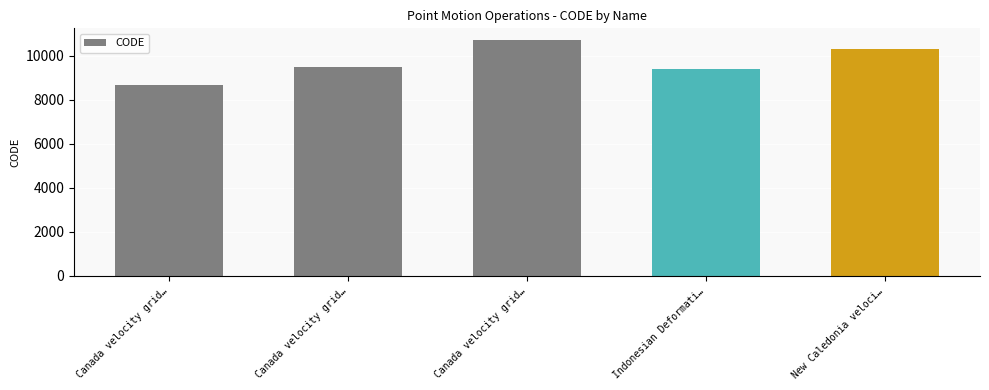

What is the average value?

9713